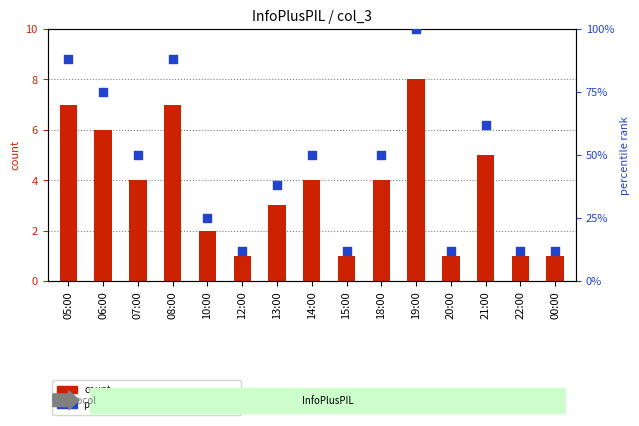

Which series has the largest total across all categories?

percentile rank within the sample